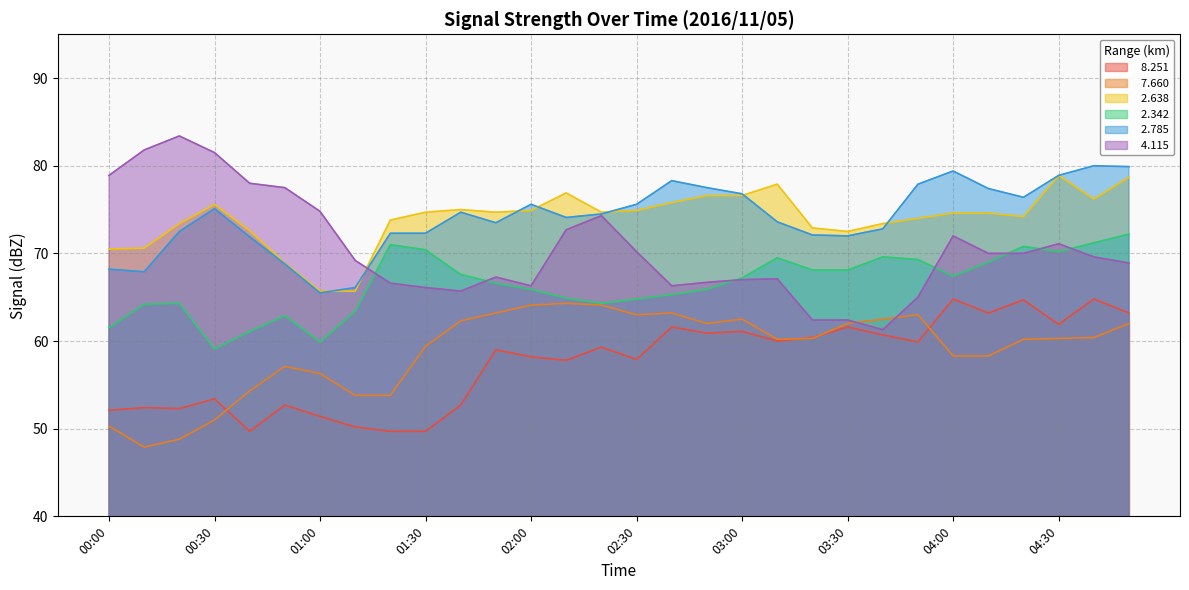

Is it true that   2.342 equals 19.9 at 04:00?

False